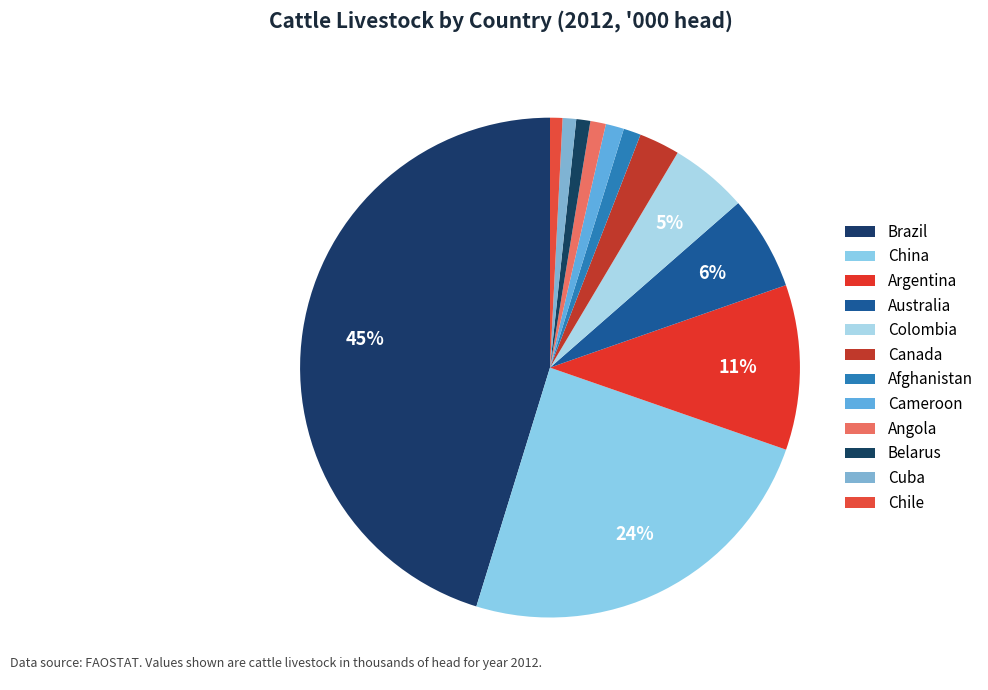

Rank the categories by value from highest to lowest.

Brazil, China, Argentina, Australia, Colombia, Canada, Cameroon, Afghanistan, Angola, Belarus, Cuba, Chile